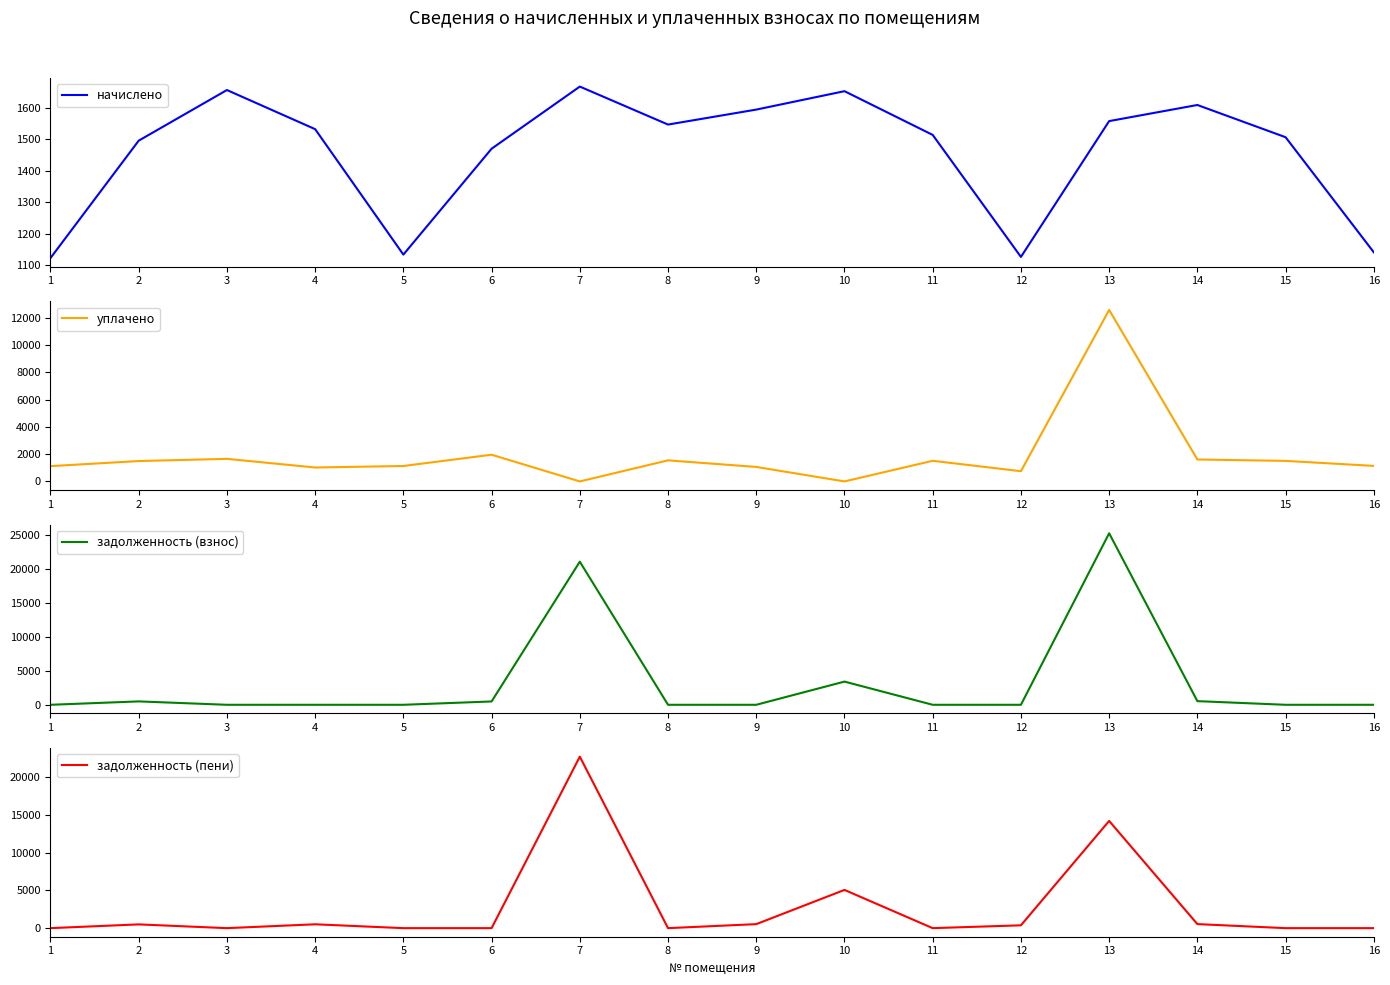

At which category does the chart reach its peak across all series?

13